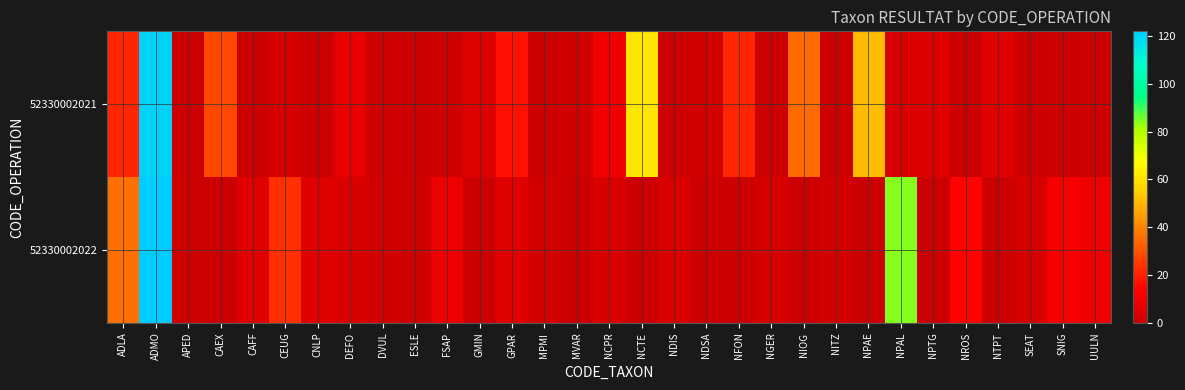

At which category is the sum across all series the highest?

ADMO